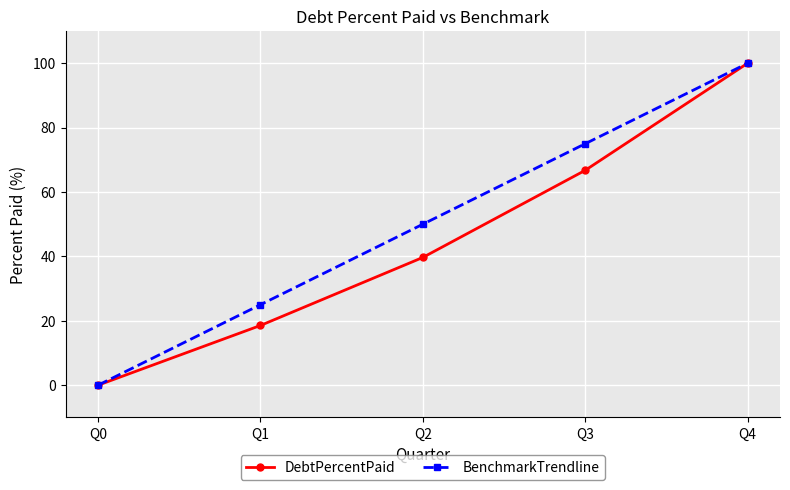

What is the difference between the highest and lowest values at Q3?

8.3